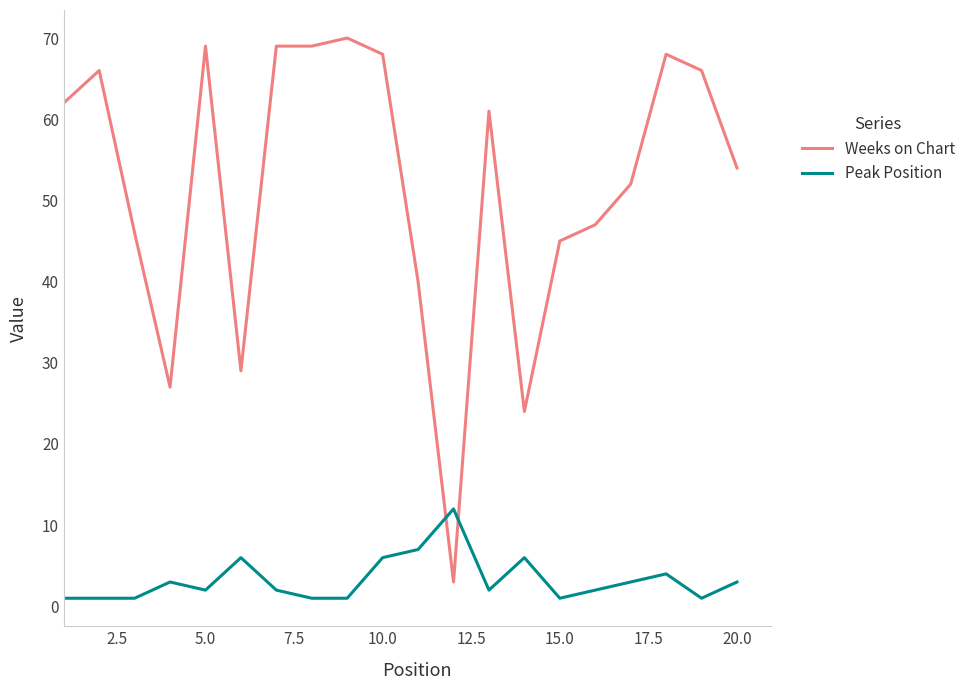

What is the difference between the maximum and minimum values in the Weeks on Chart series?

67